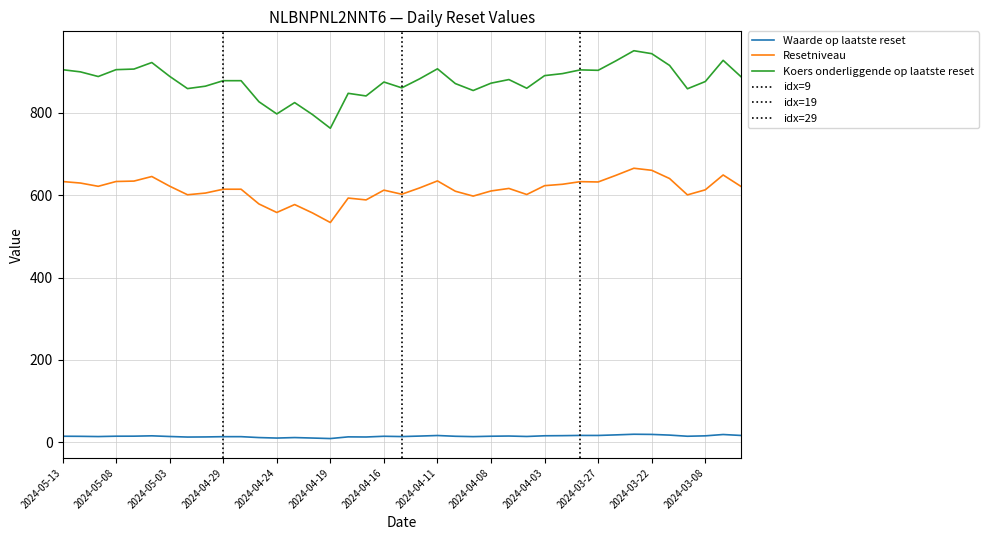

At which category is the sum across all series the highest?

2024-03-25